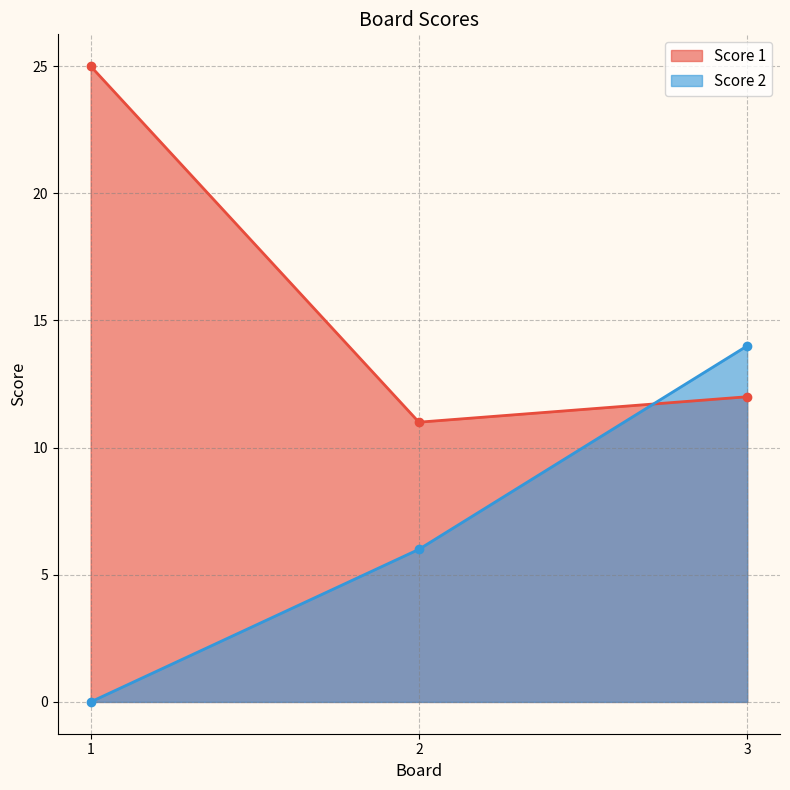

What is the sum of the Score 2 values at 2 and 3?

20